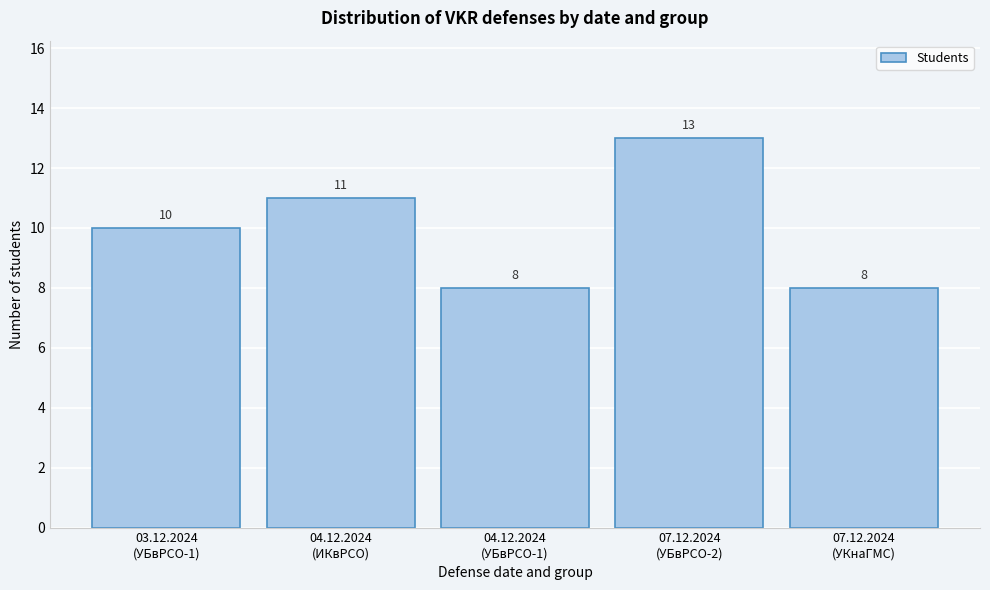

Reading left to right, transcribe all the data shown in this chart.

10	11	8	13	8